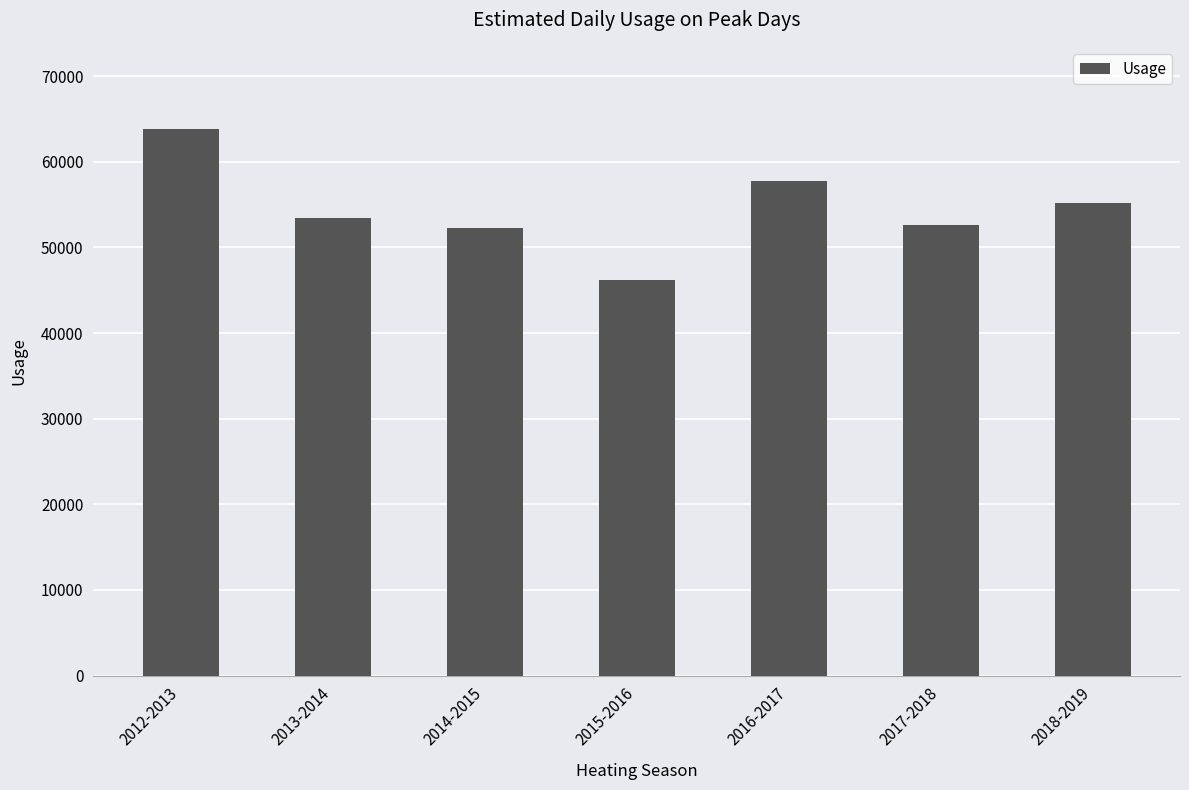

The value at 2014-2015 is 52243. True or false?

True